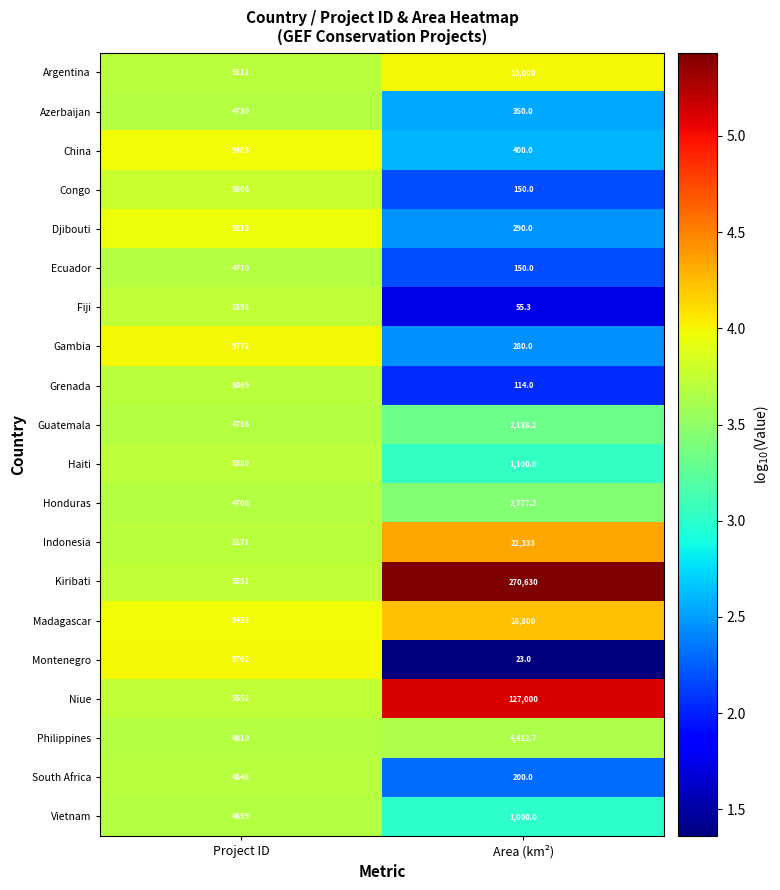

What is the difference between the maximum and minimum values in the Argentina series?

4888.0